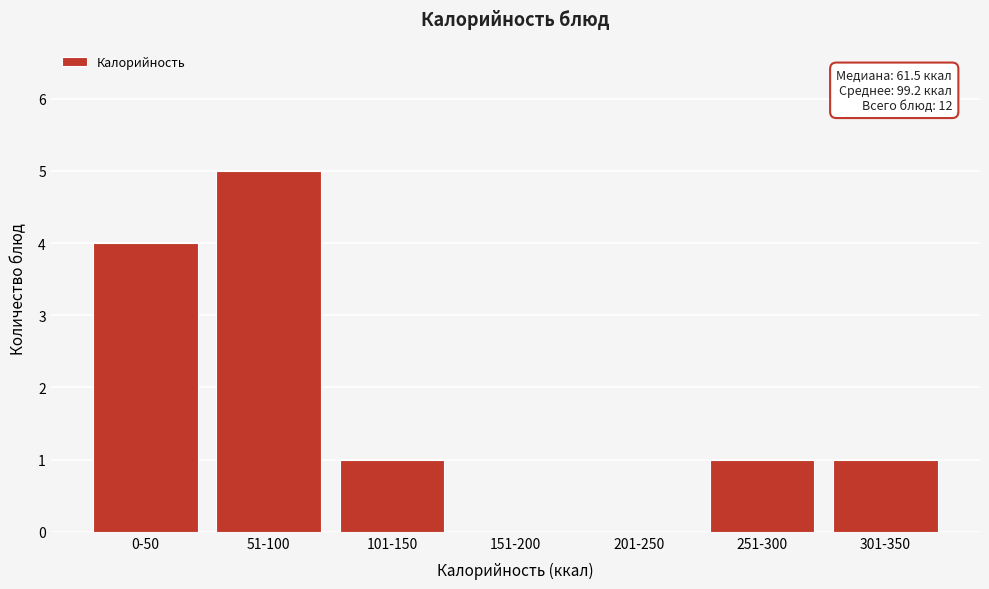

Reading right to left, what are all the values shown in this chart?

301-350=1	251-300=1	201-250=0	151-200=0	101-150=1	51-100=5	0-50=4